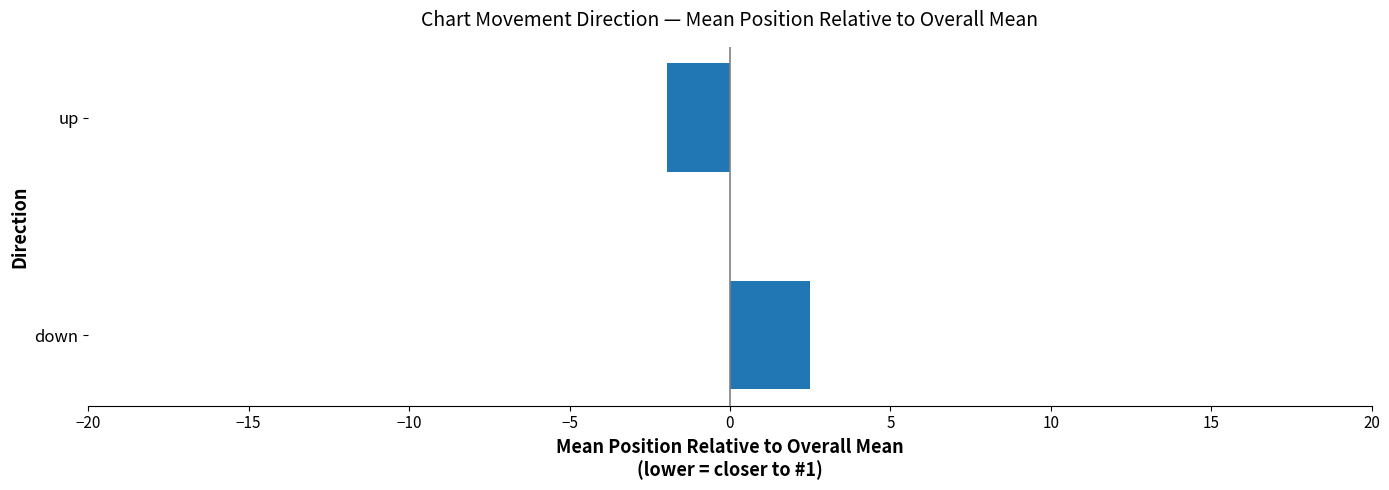

How many values are below zero?

1